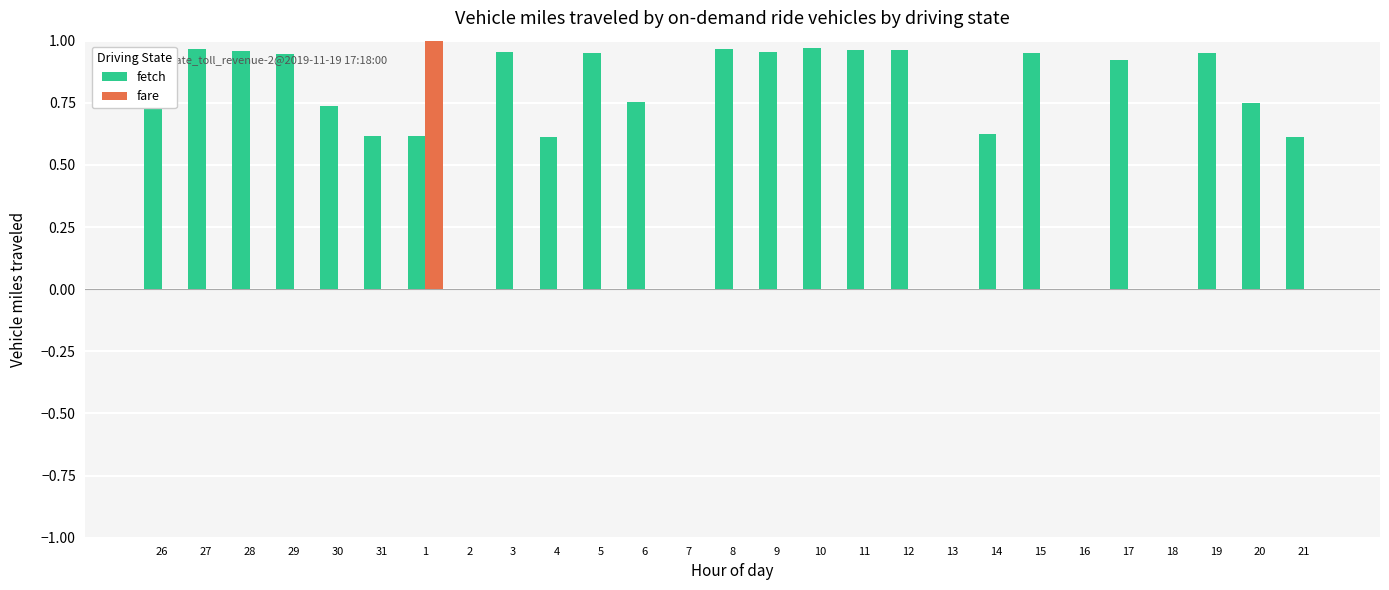

What is the sum of all fetch values?

18.7